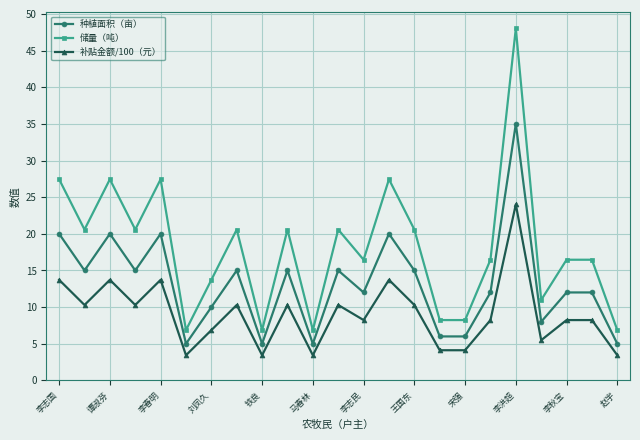

How many categories are shown in the chart?

23